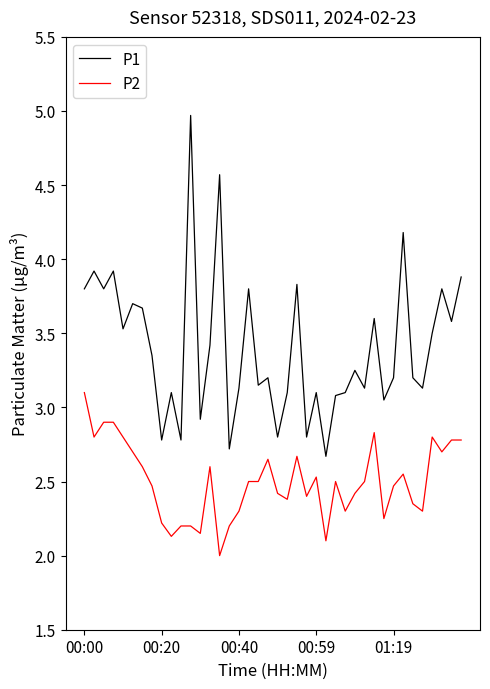

Rank the series by their average value, from lowest to highest.

P2, P1